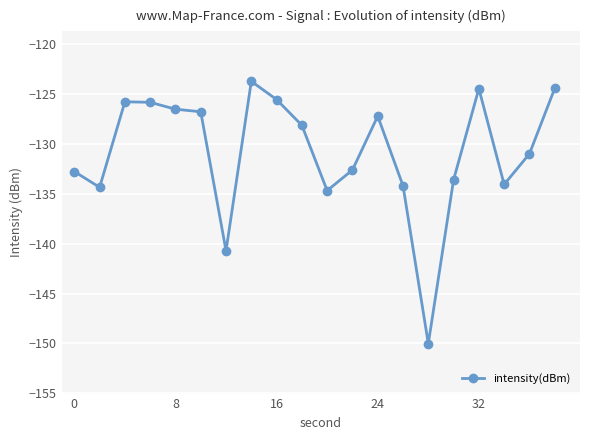

What is the value of the 16th point from the left?

-133.6